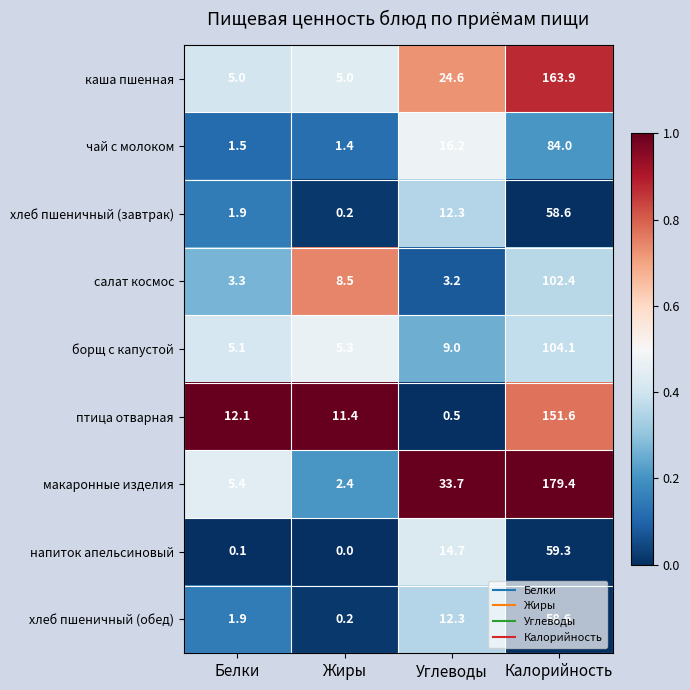

True or false: напиток апельсиновый has a value of 9.5 at Углеводы.

False